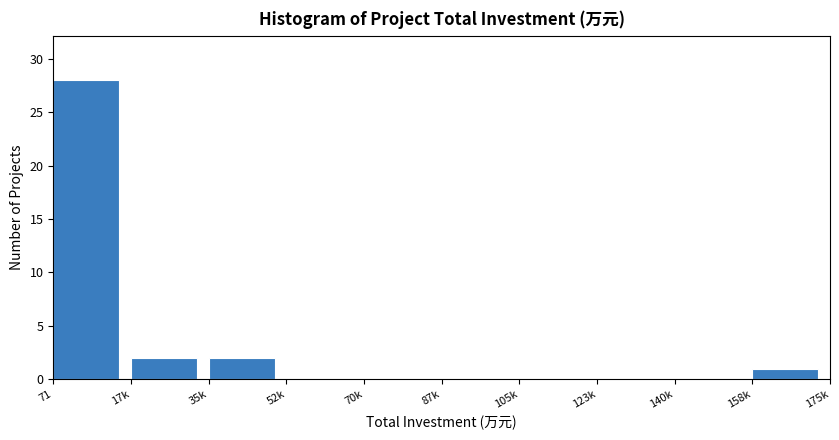

Reading left to right, what are all the values shown in this chart?

71=28	17k=2	35k=2	52k=0	70k=0	87k=0	105k=0	123k=0	140k=0	158k=1